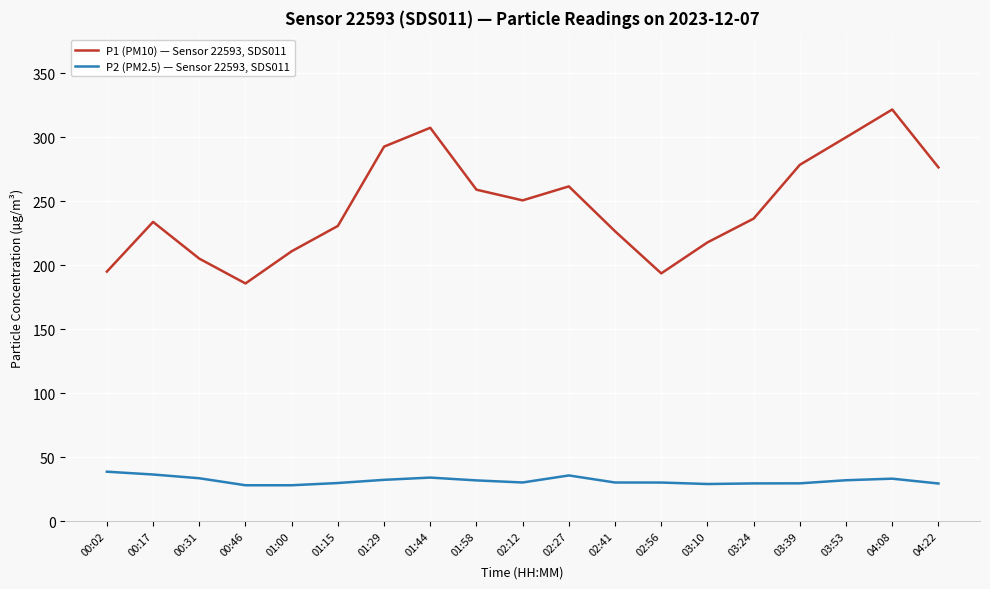

True or false: P2 (PM2.5) — Sensor 22593, SDS011 has more than 1 interior local peaks.

True